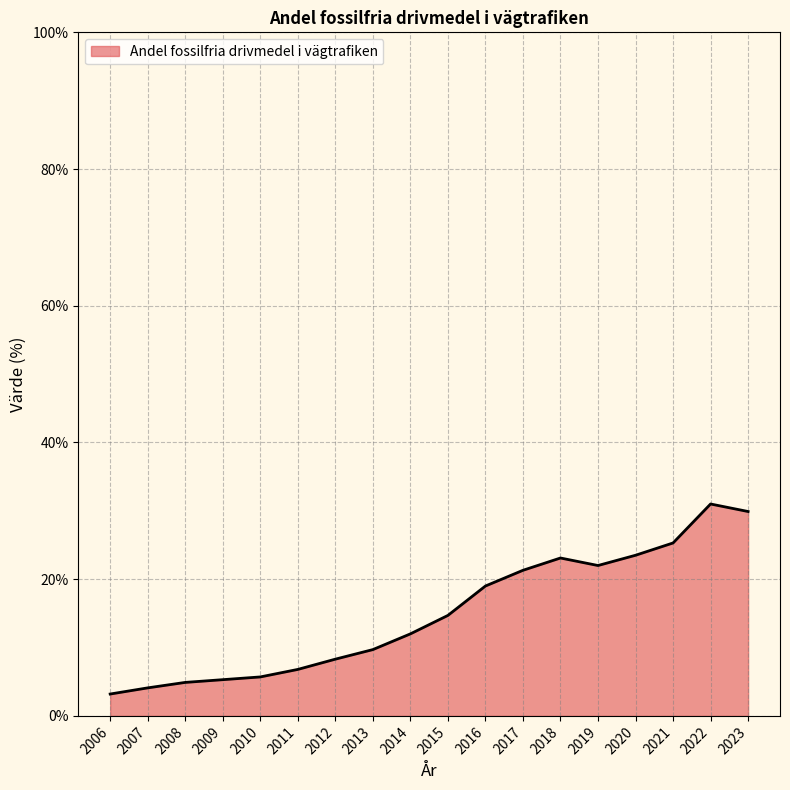

True or false: the data shows 14.7 at 2015.

True